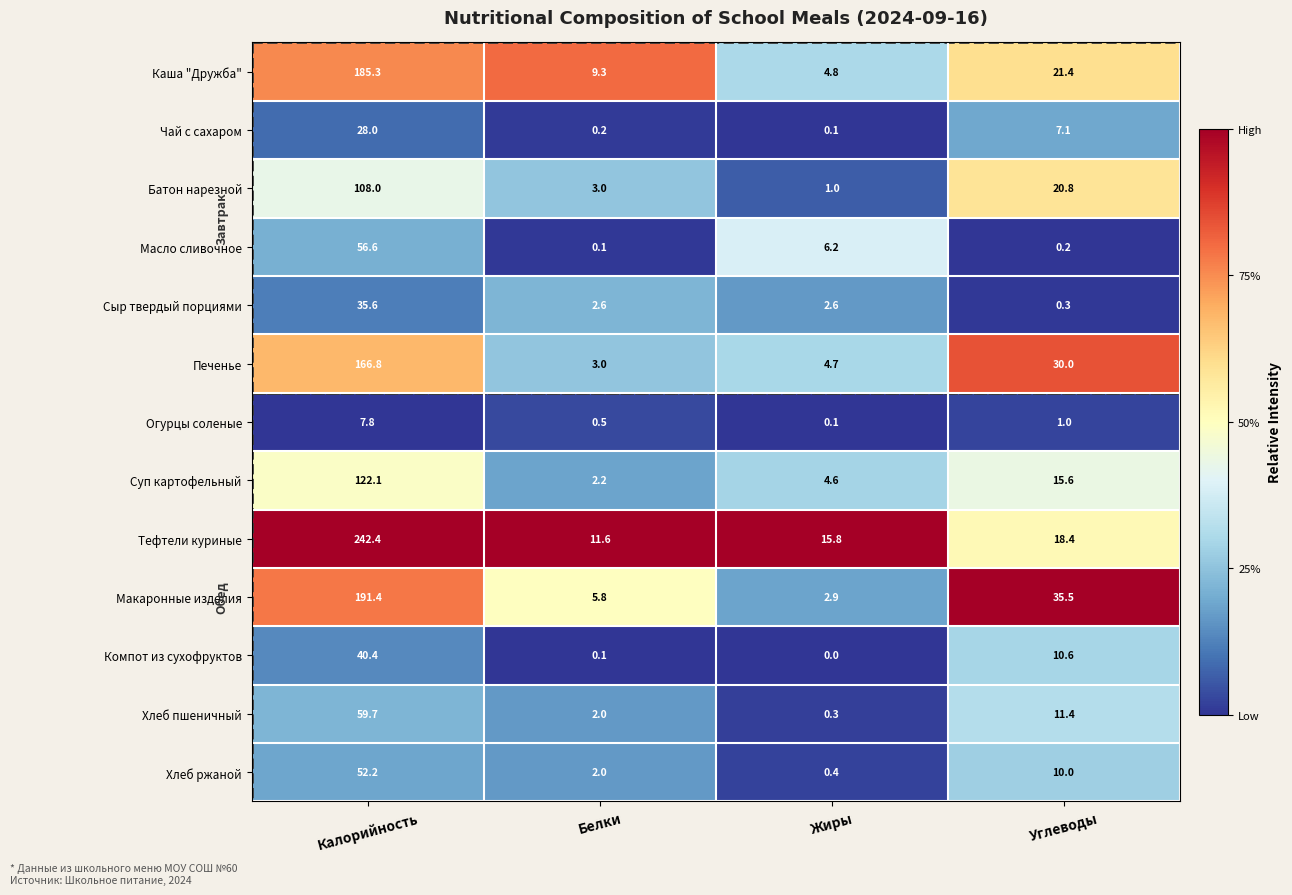

The value of Хлеб ржаной at Белки is 3.2. True or false?

False